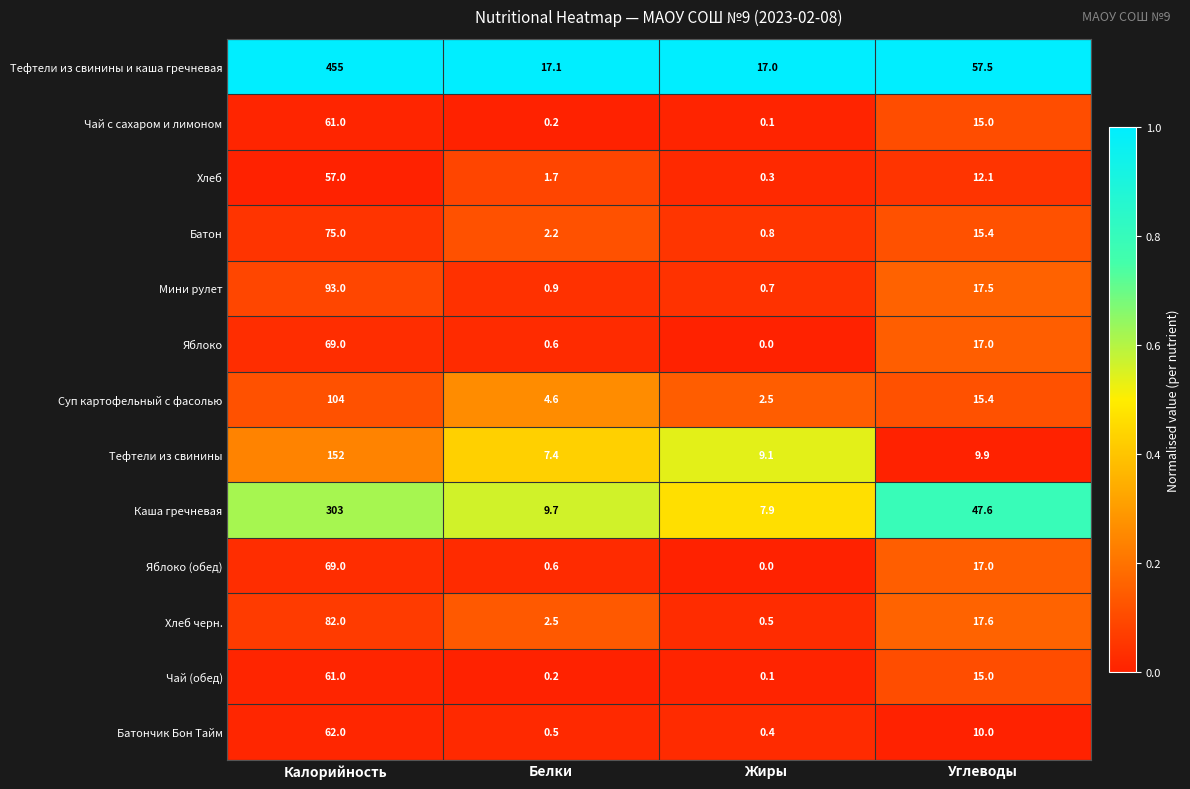

Rank the categories by Чай с сахаром и лимоном value from lowest to highest.

Жиры, Белки, Углеводы, Калорийность